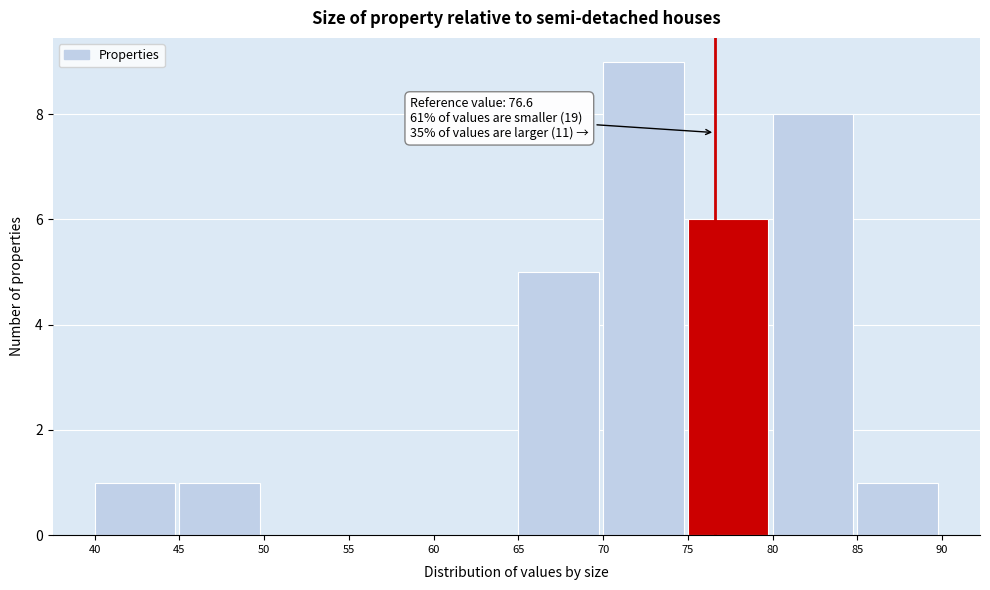

Over which range of the x-axis is the bar tallest?

70 to 75